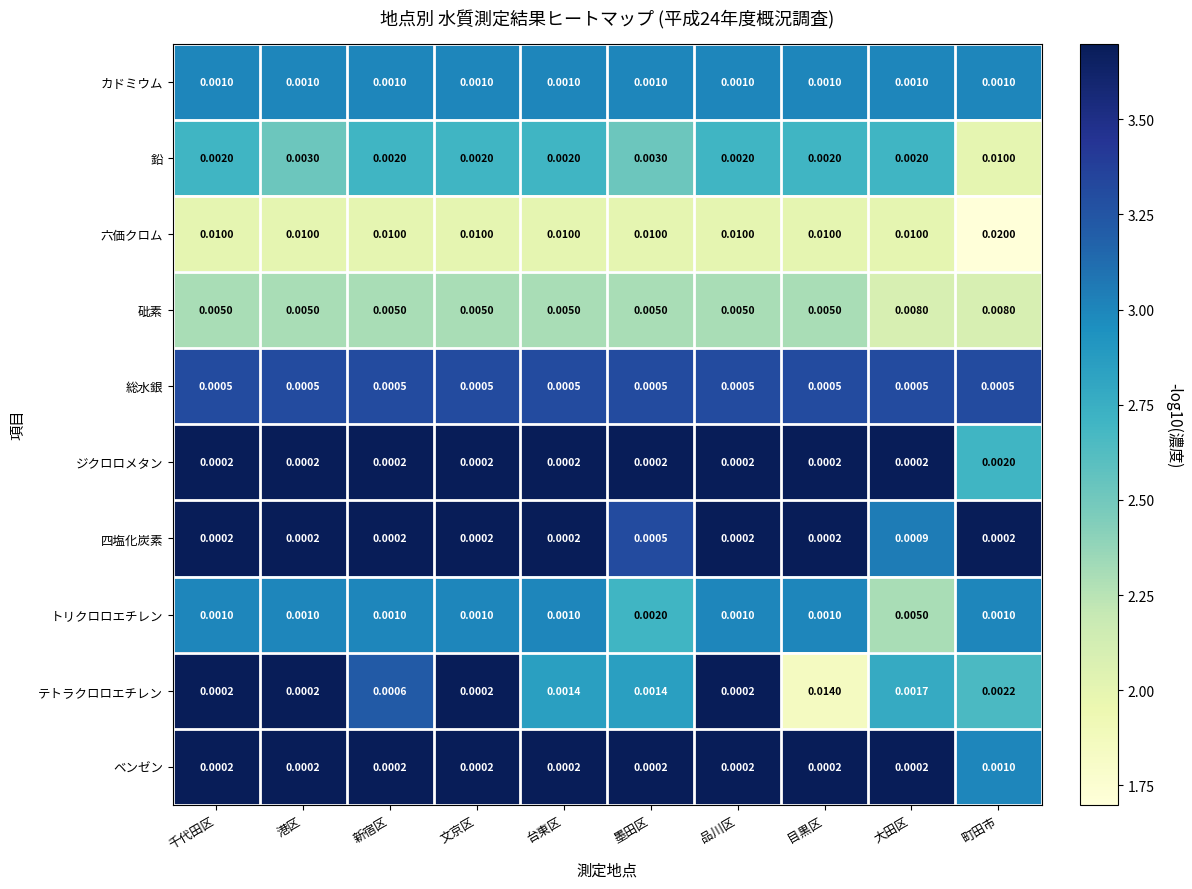

Which series has the largest total across all categories?

六価クロム